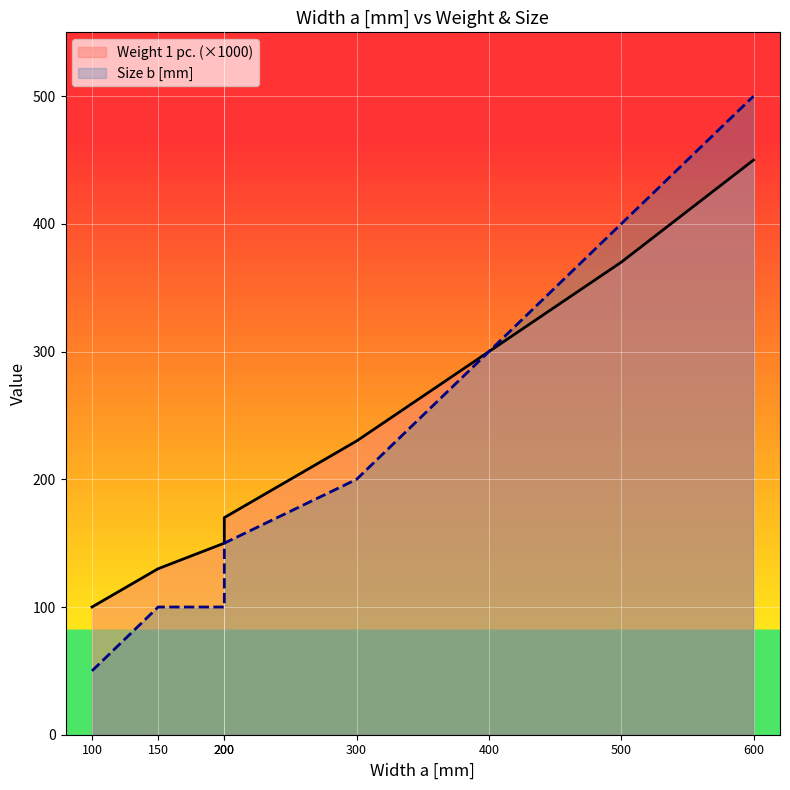

Which series has the largest total across all categories?

Weight 1 pc. (×1000)